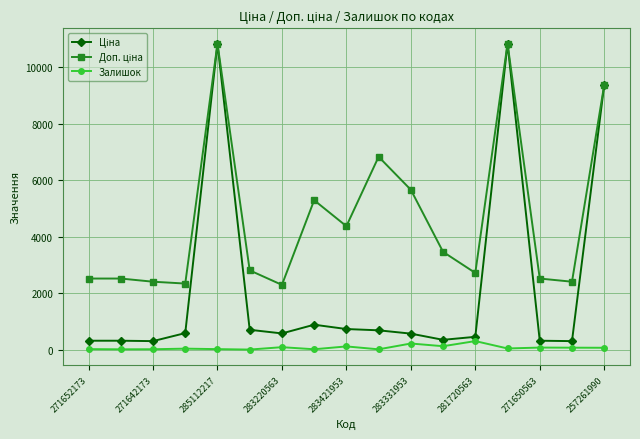

What is the greatest value displayed?

10840.1